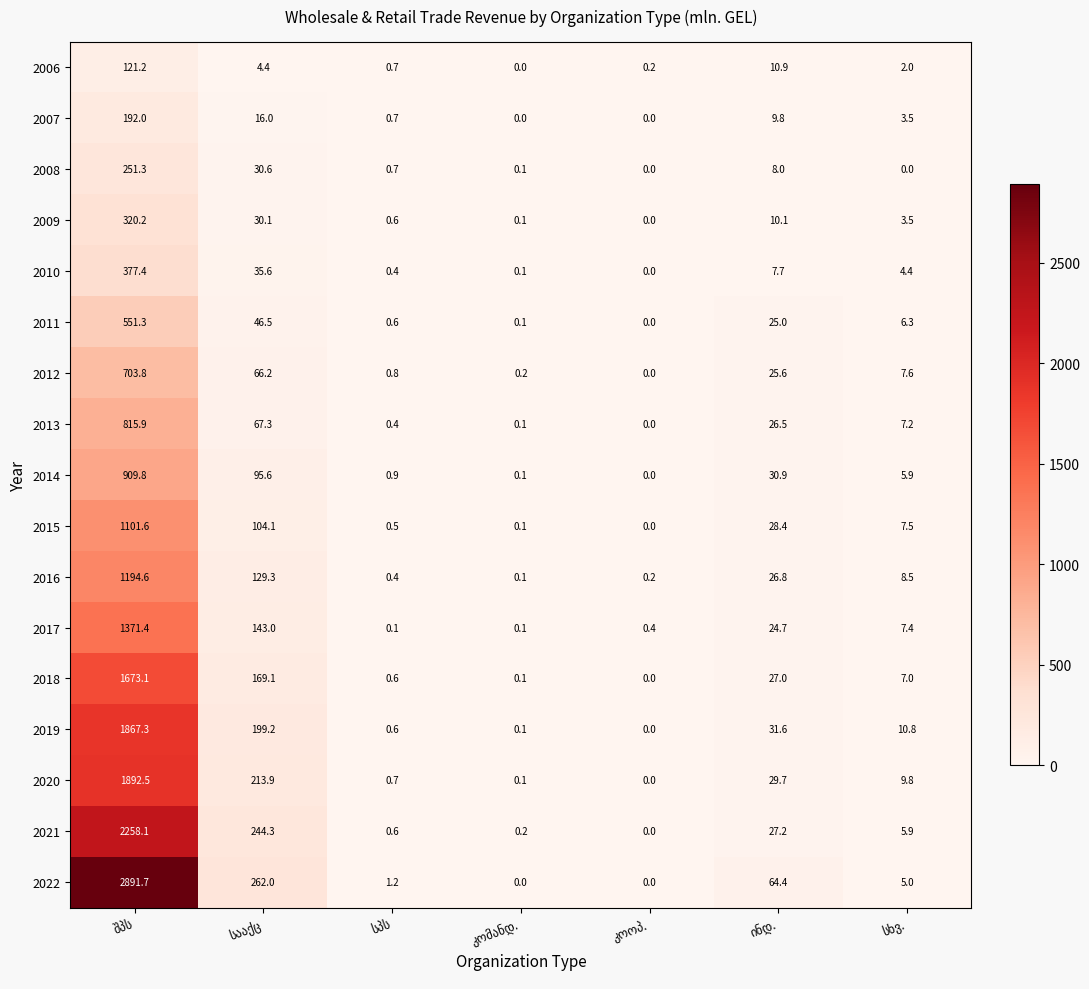

Which series has the largest range (max minus min)?

2022